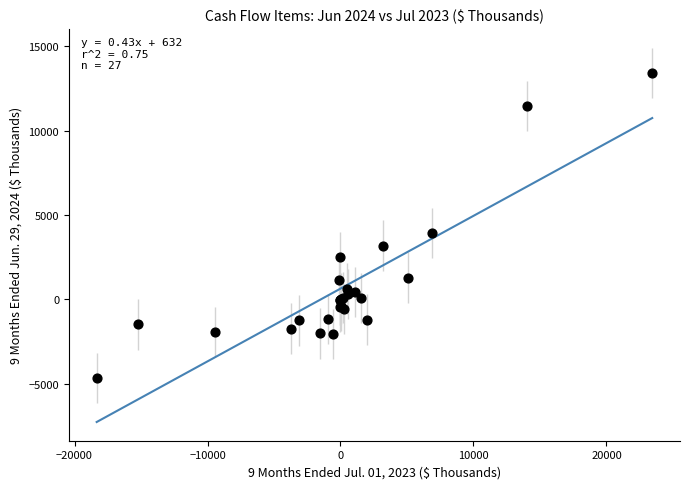

What Y value in the scatter plot is closest to 4372?

3926